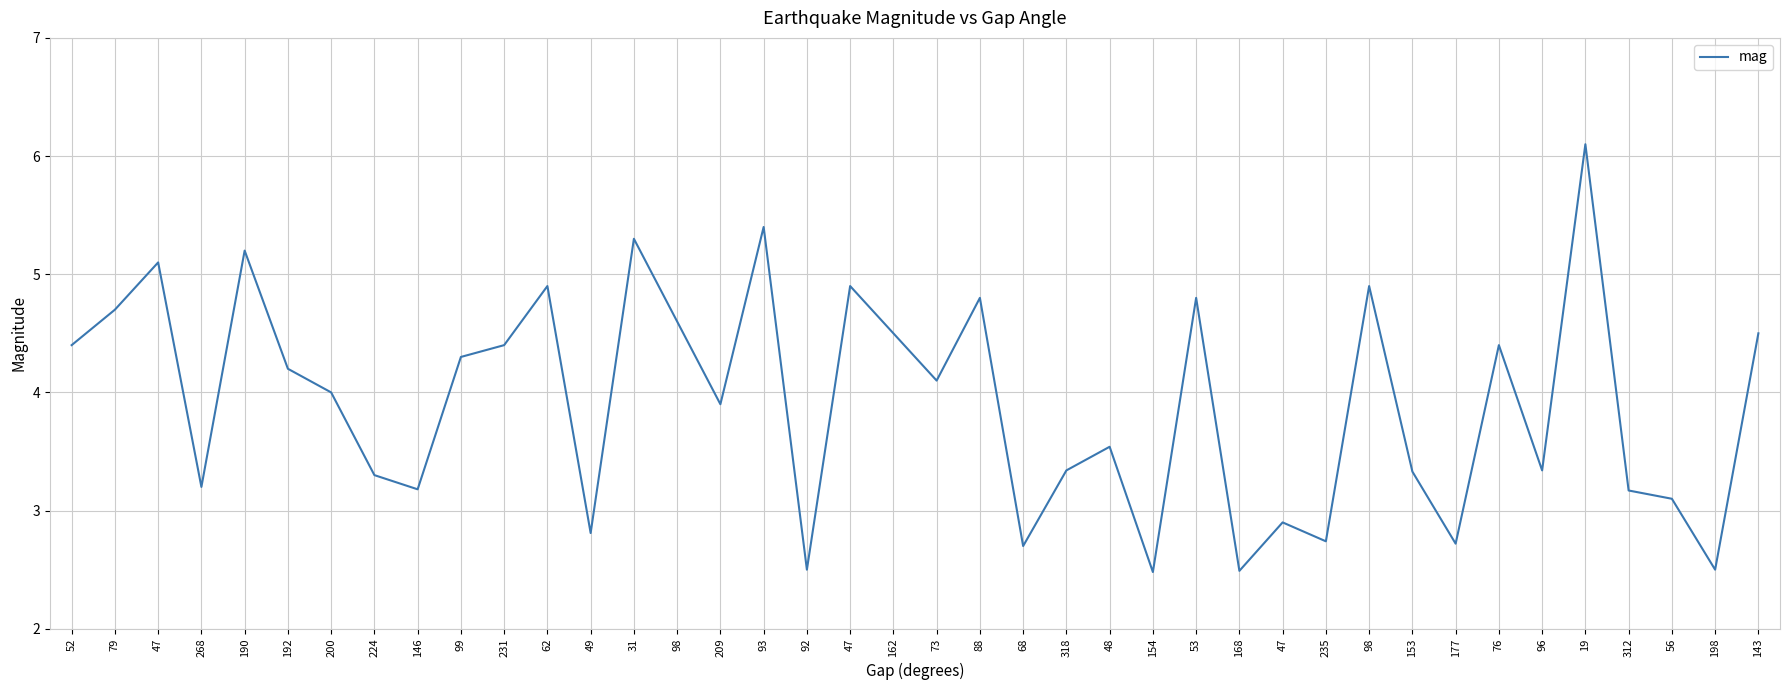

Does the chart display data point markers on the line(s)?

No